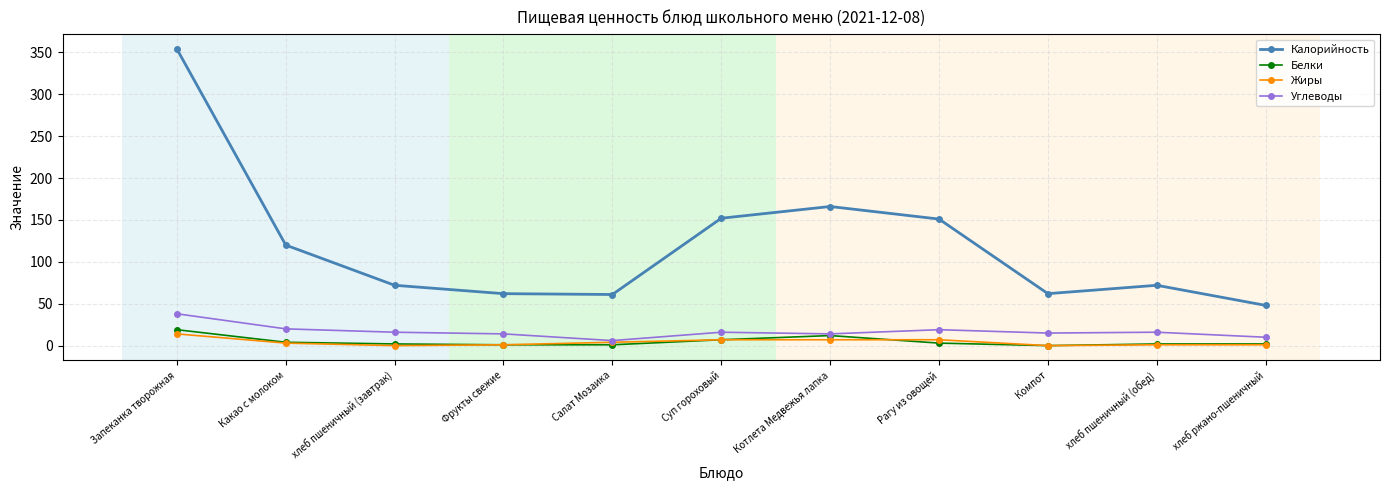

True or false: Калорийность and Жиры cross at least once.

False